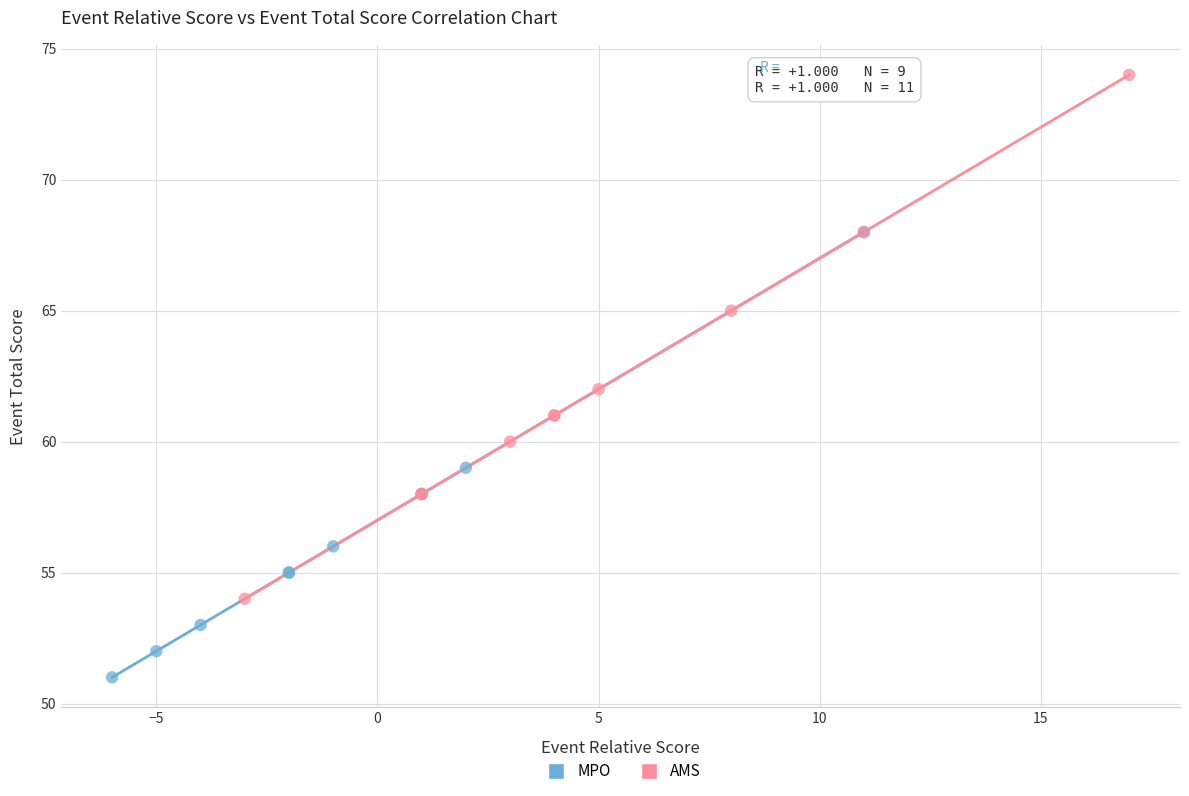

Which series has the largest Y range (max minus min)?

AMS